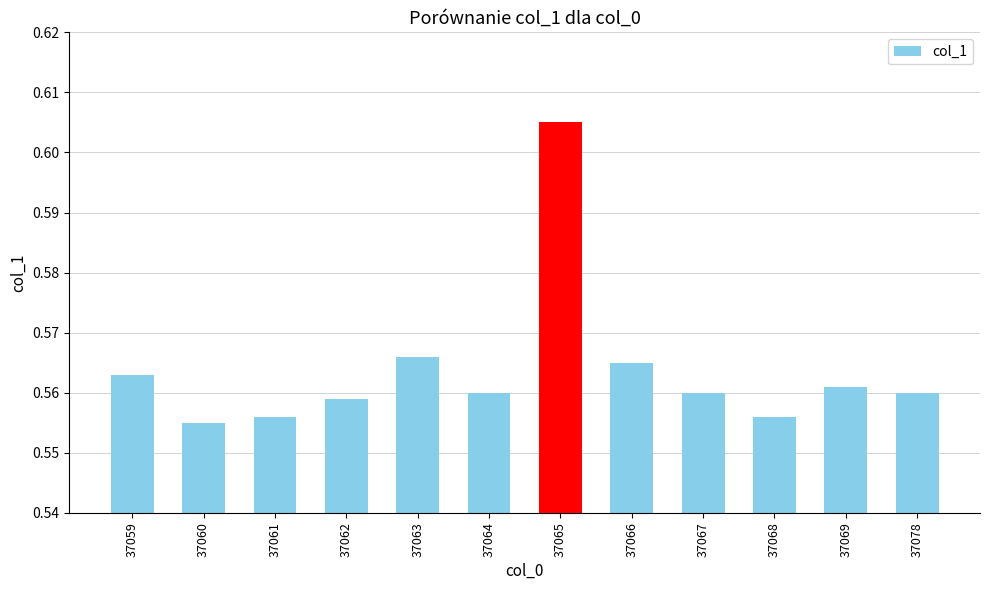

The chart shows a value of 0.1 at 37068. True or false?

False